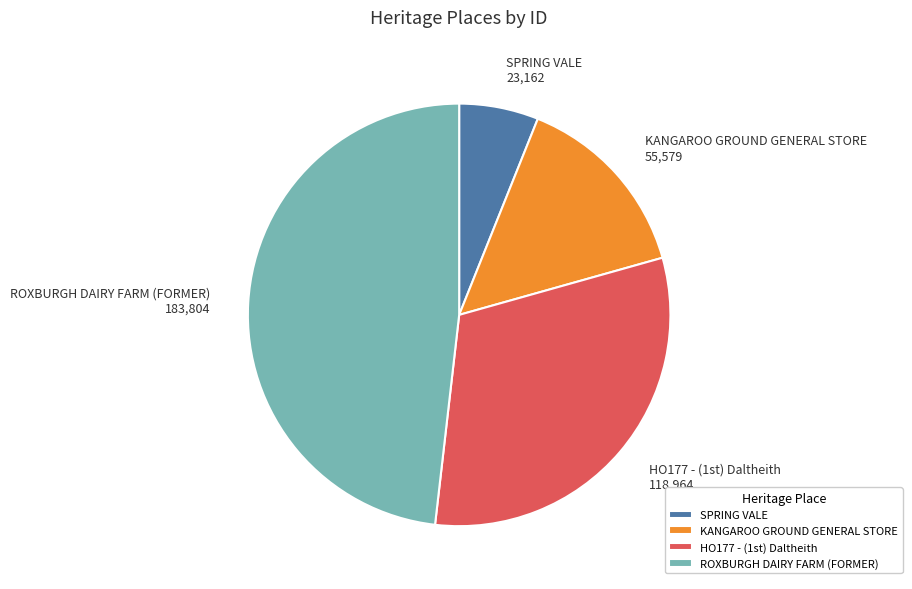

Is it true that ROXBURGH DAIRY FARM (FORMER) is 63% of the pie?

False